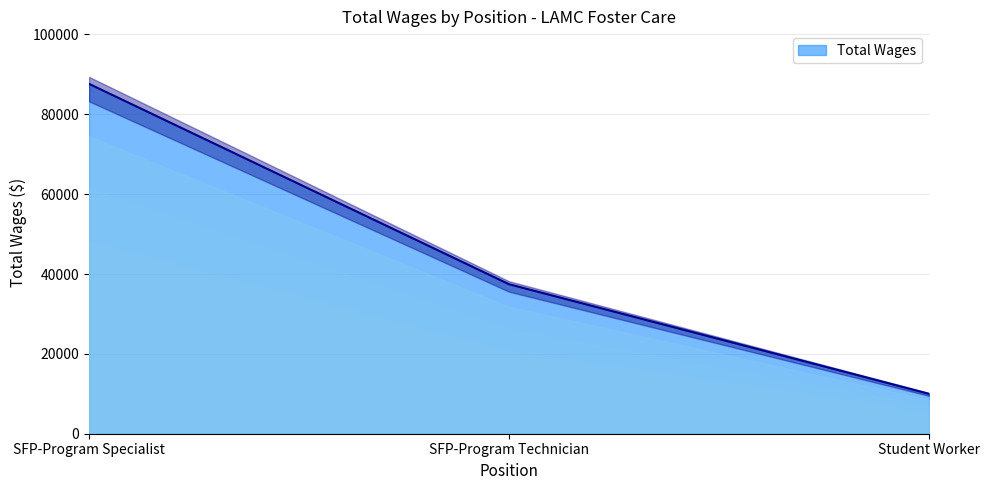

How many data points are less than 37445?

1